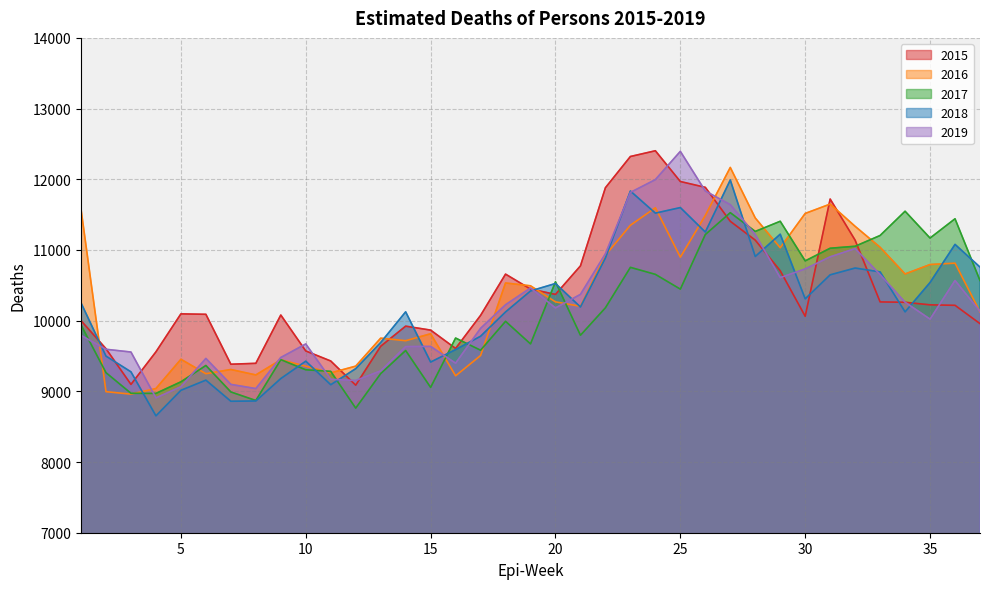

At which category is the sum across all series the highest?

27